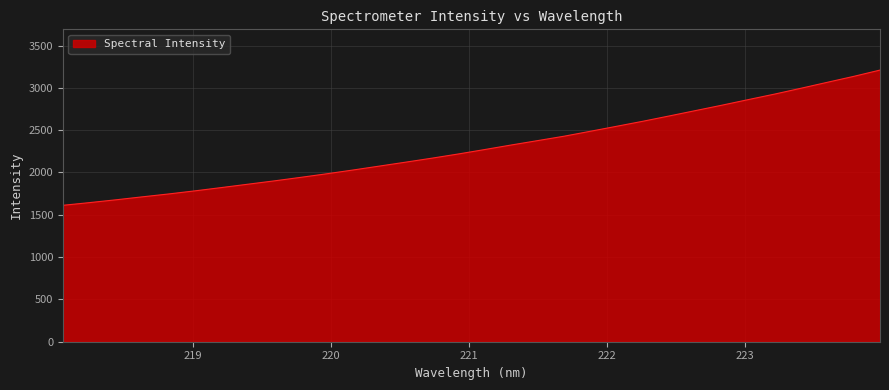

What is the greatest value displayed?

3210.0